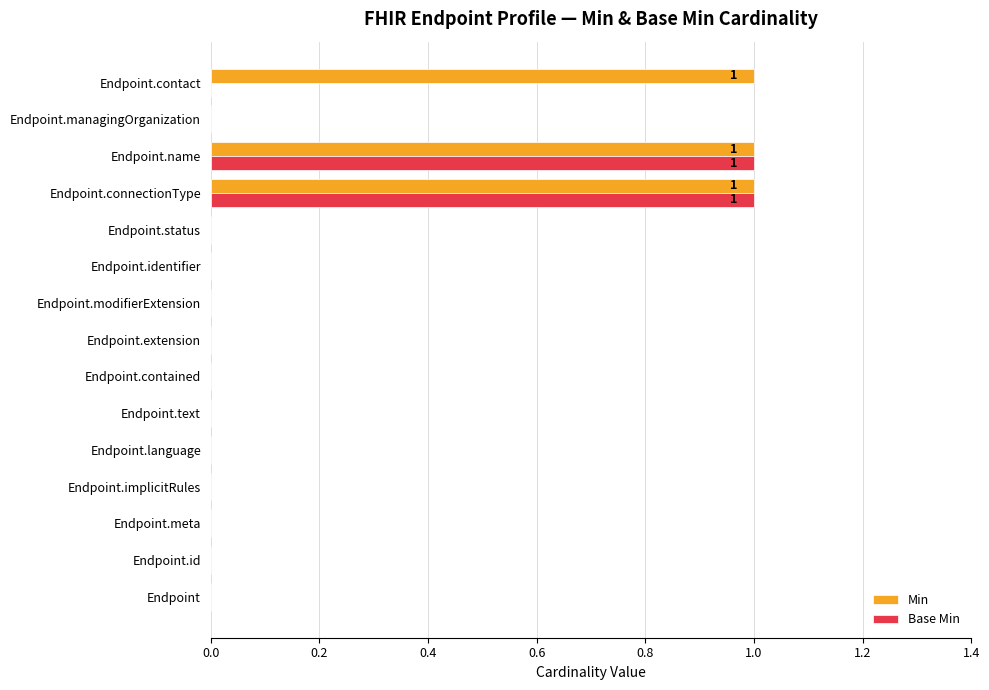

Which series changed the most between Endpoint and Endpoint.contact?

Min